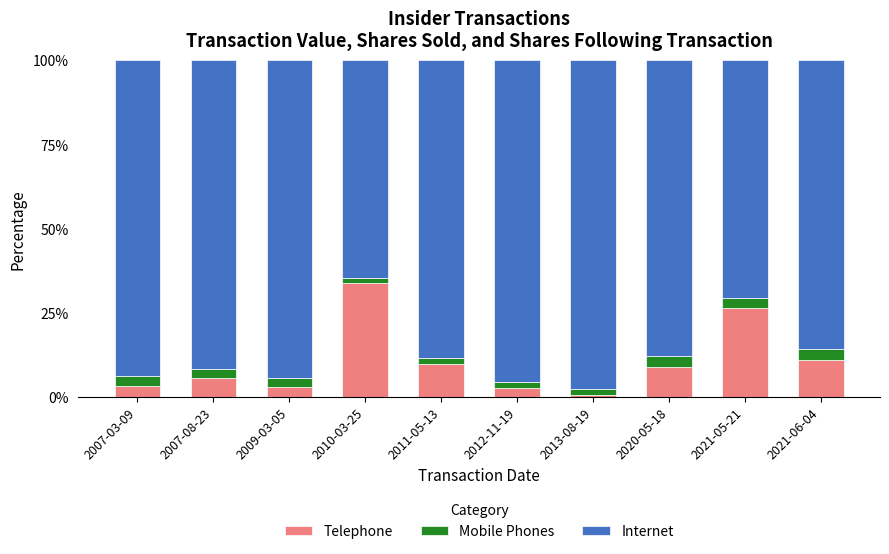

At which label does Telephone reach its minimum?

2013-08-19